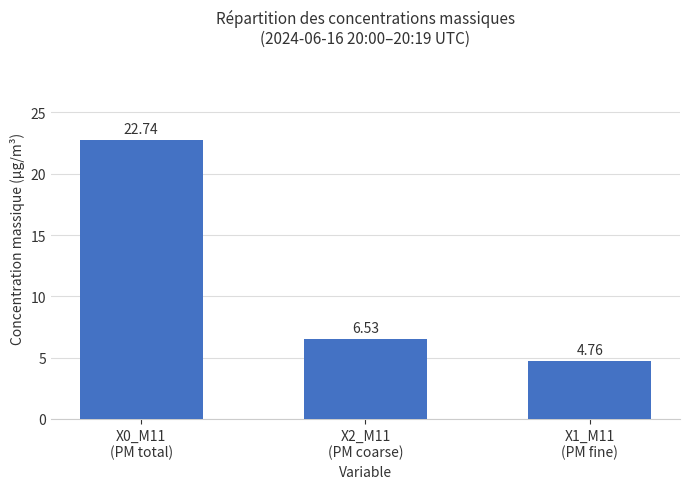

At which category does the chart reach its peak across all series?

X0_M11
(PM total)